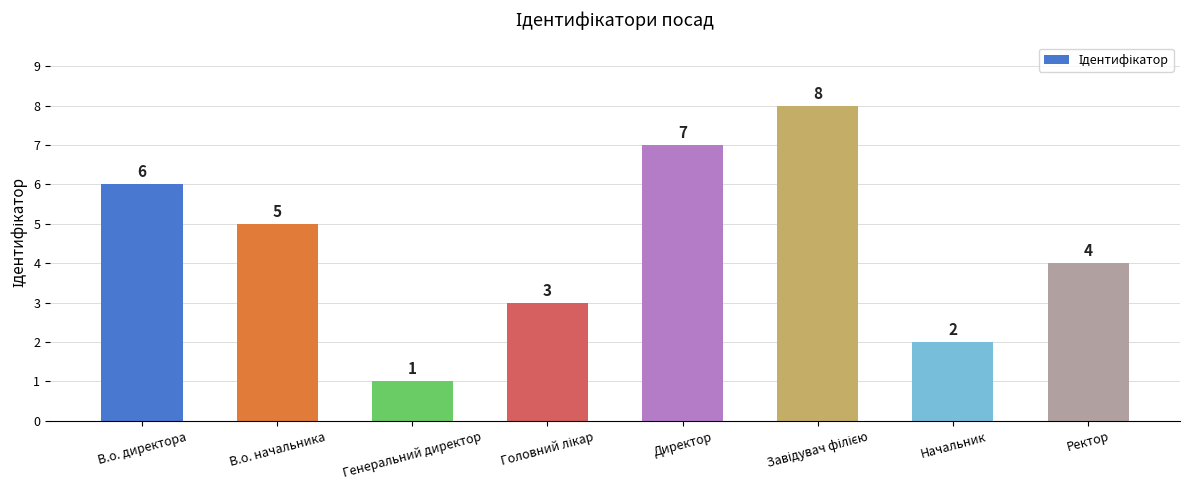

Where does the data first go above 5?

В.о. директора